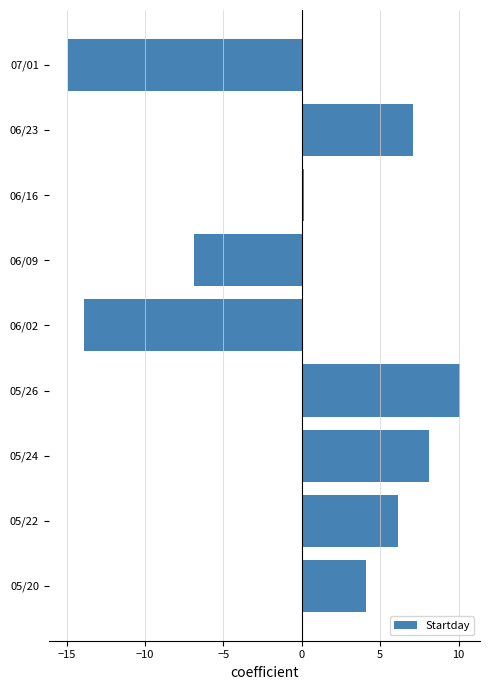

Reading top to bottom, what are all the values shown in this chart?

-14.9	7.1	0.1	-6.9	-13.9	10.1	8.1	6.1	4.1